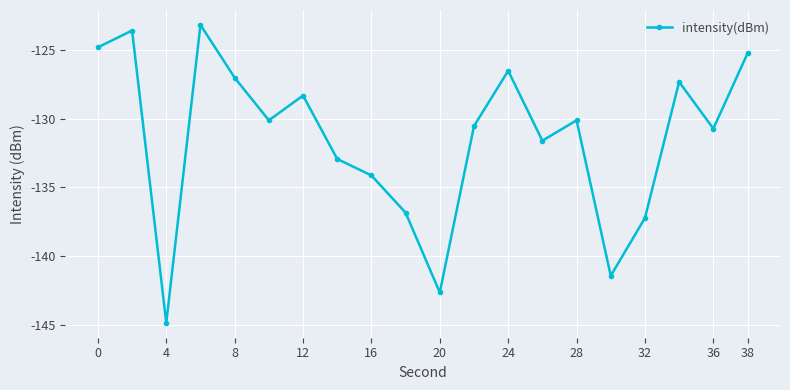

What is the value of the 5th point from the left?

-127.0